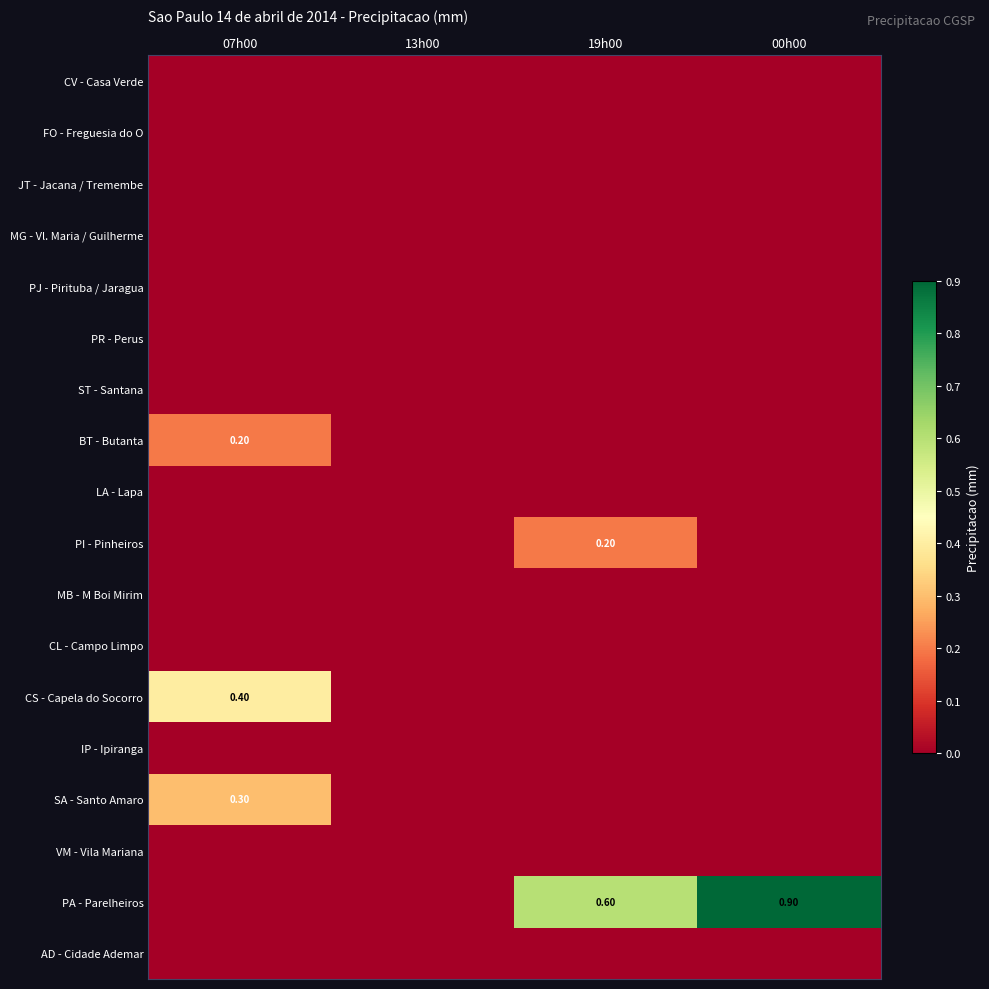

At which category is the sum across all series the highest?

07h00